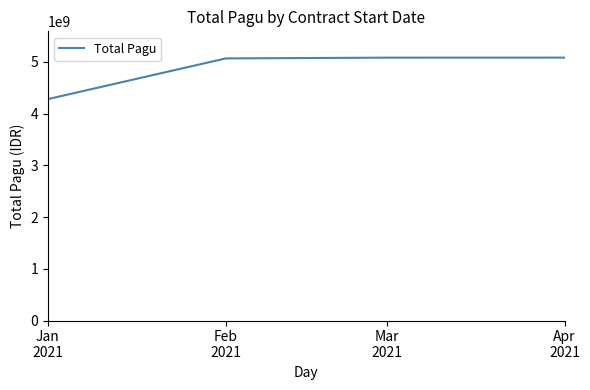

Read the value at Jan
2021.

4278591913